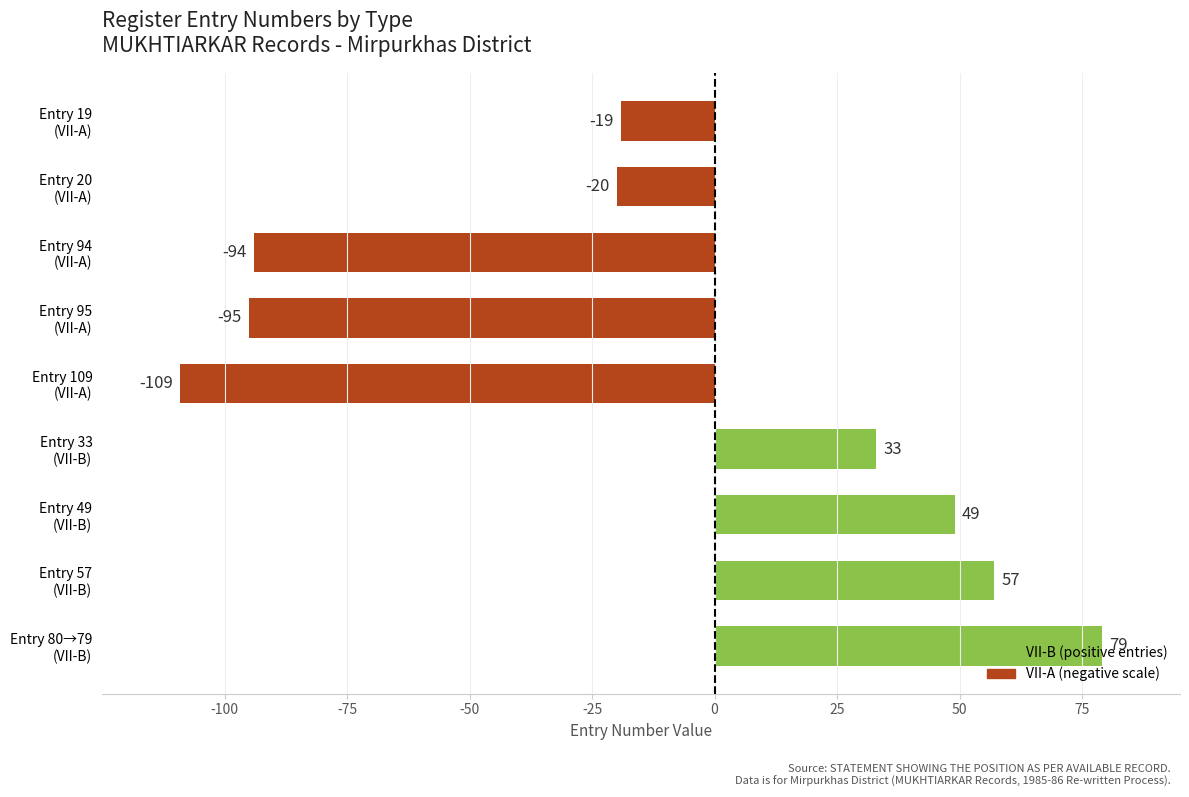

What is the sum of all values?

-119